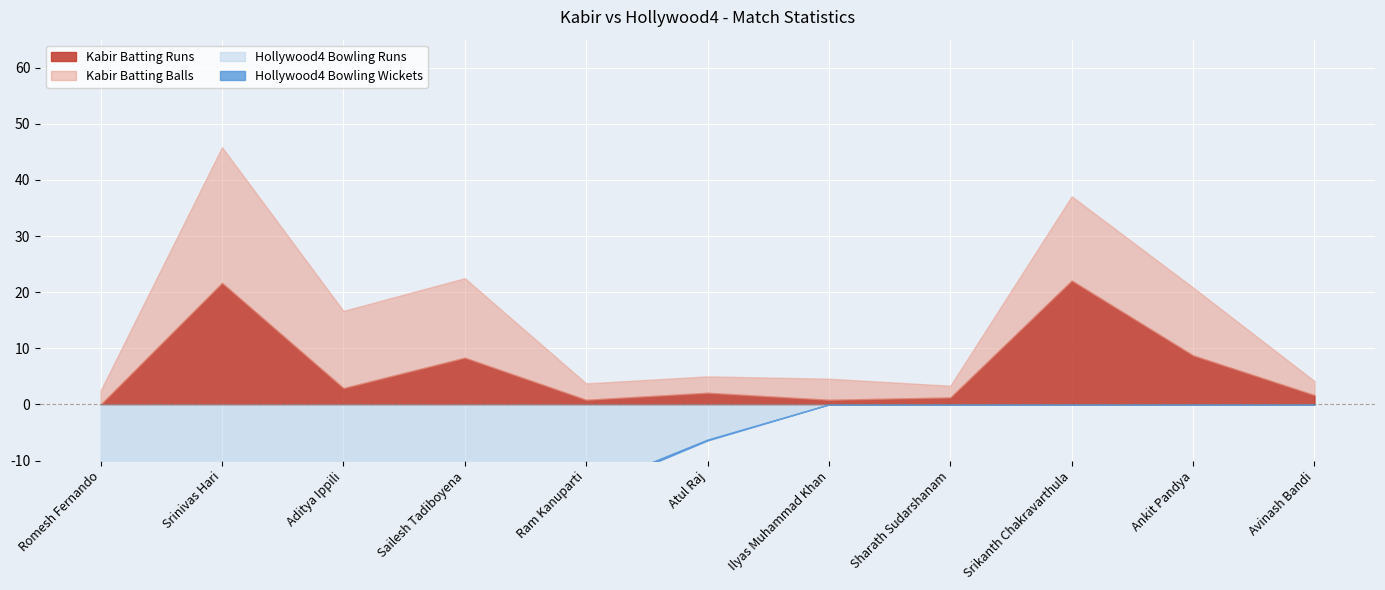

What is the sum of all Hollywood4 Bowling Runs values?

191